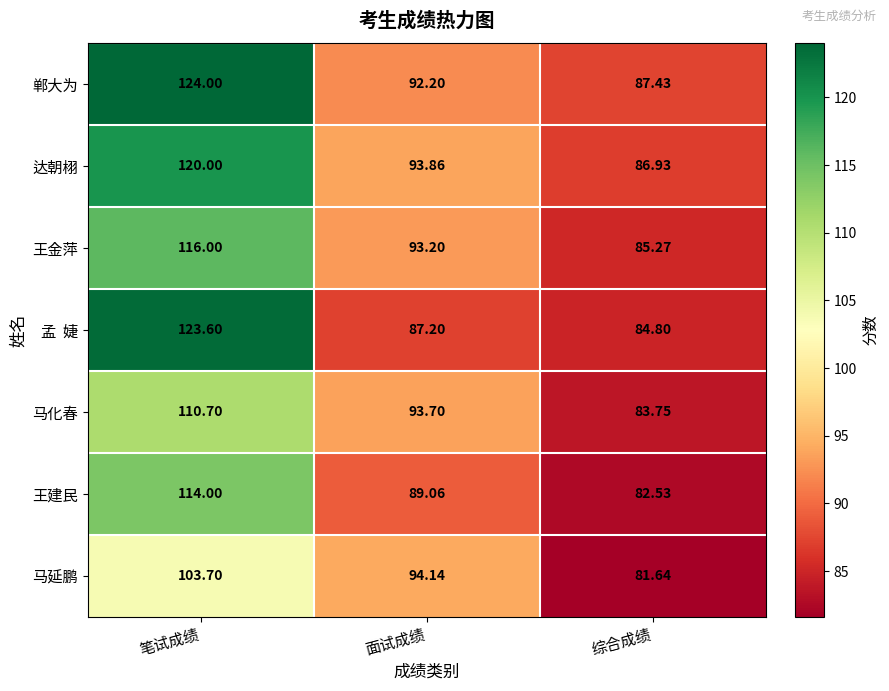

At which label does 马化春 first exceed 93?

笔试成绩